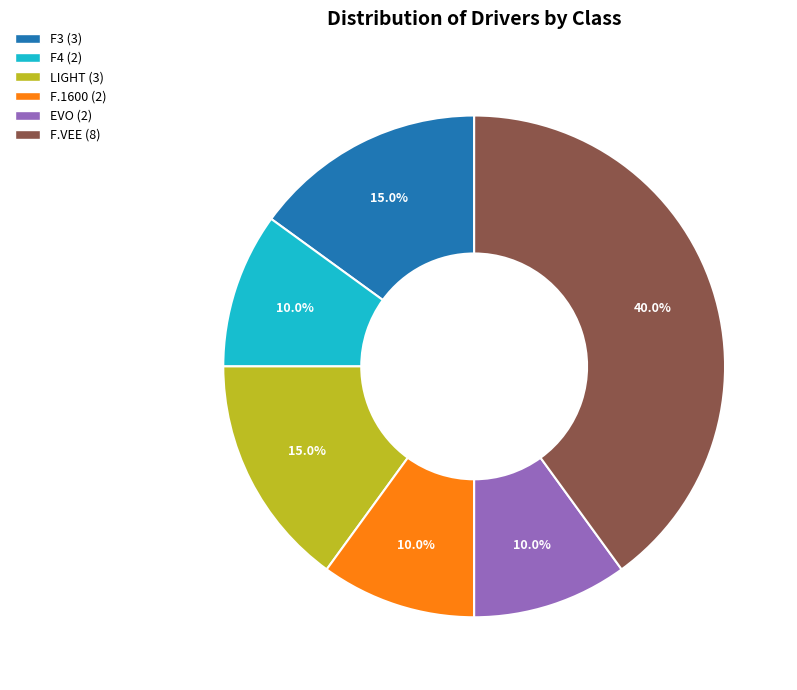

What is the largest slice in the pie chart?

F.VEE